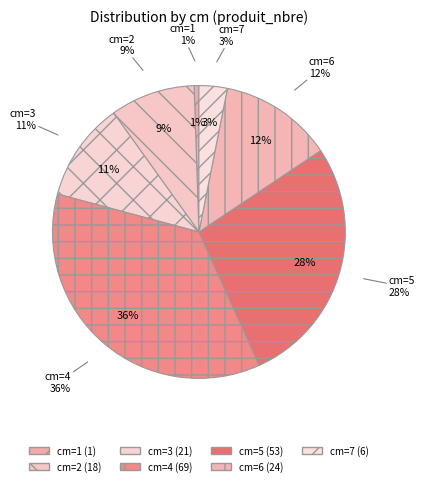

How much of the chart is everything except 7?

96.9%